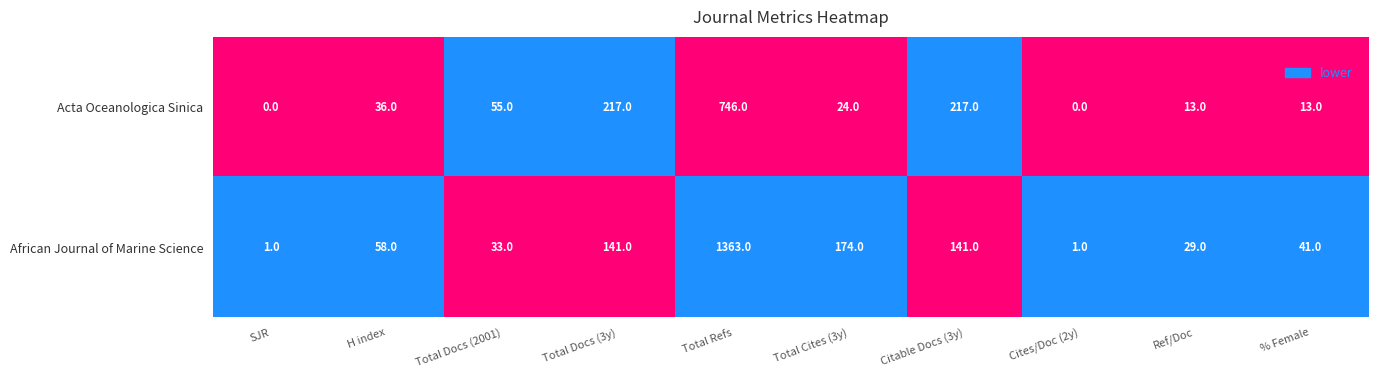

What is the greatest value displayed?

1363